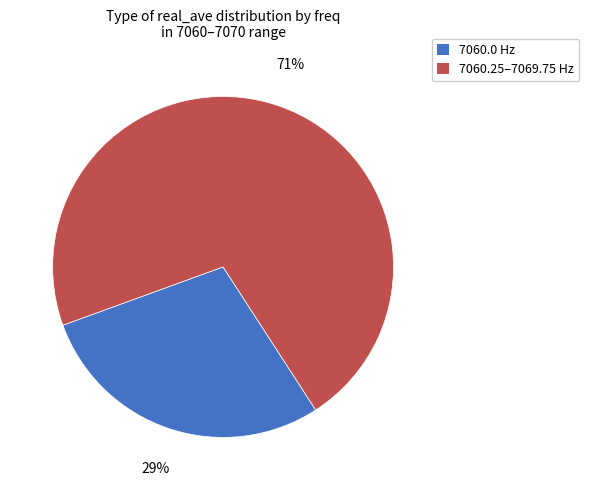

To the nearest percent, what is the average slice percentage?

50%